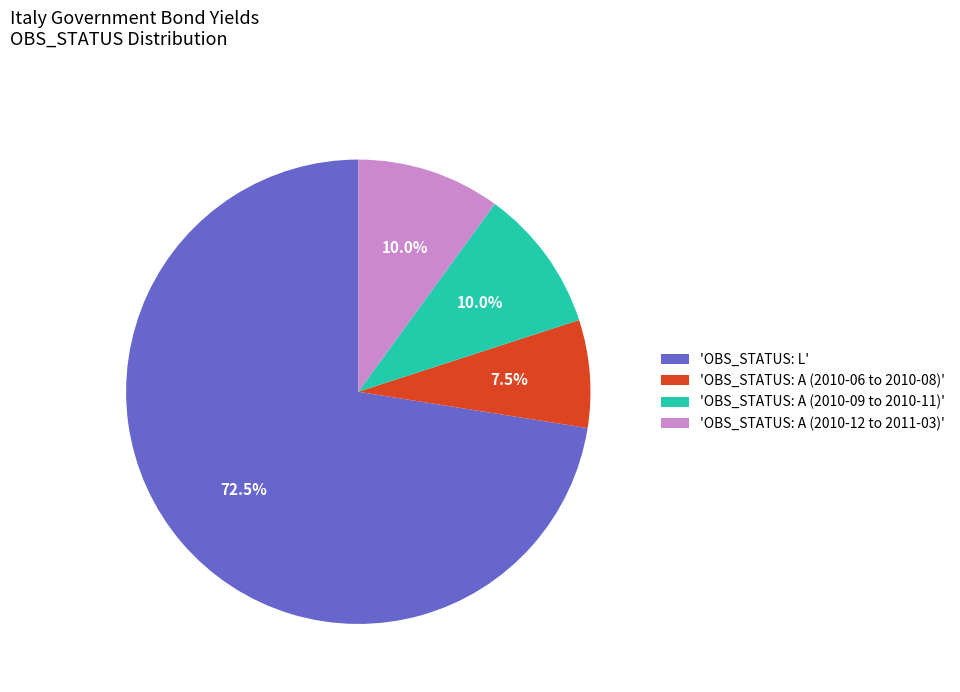

What is the smallest slice in the pie chart?

'OBS_STATUS: A (2010-06 to 2010-08)'